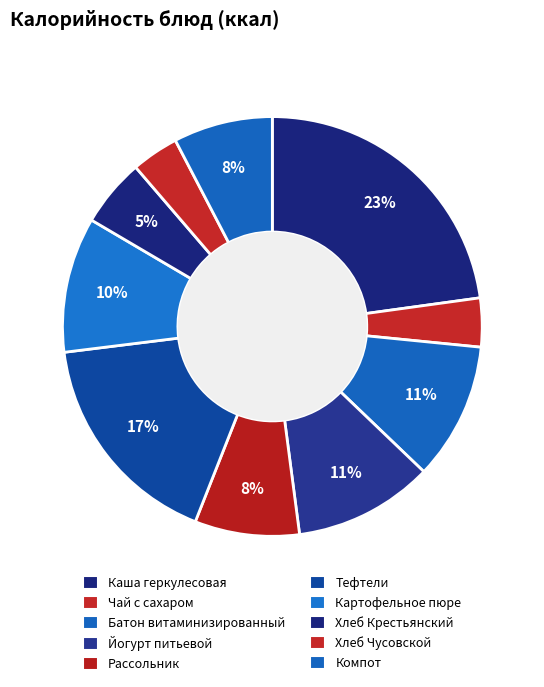

How many slices are in this pie chart?

10